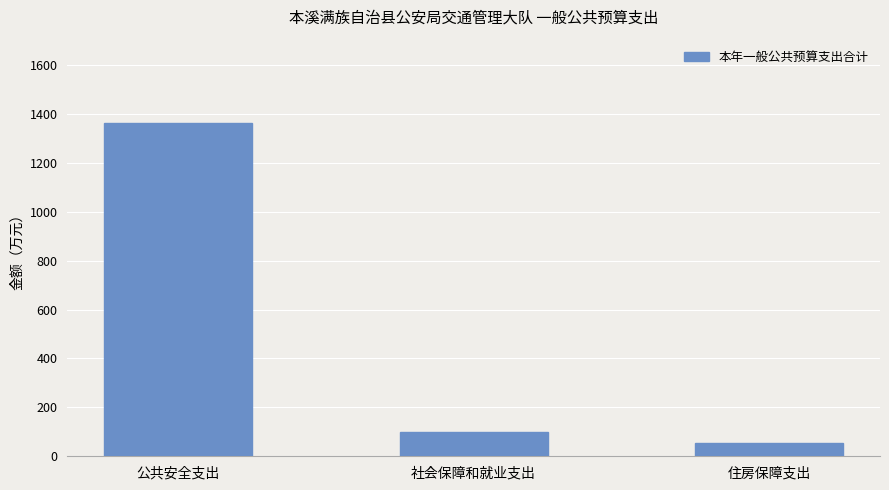

Count the number of categories in the chart.

3